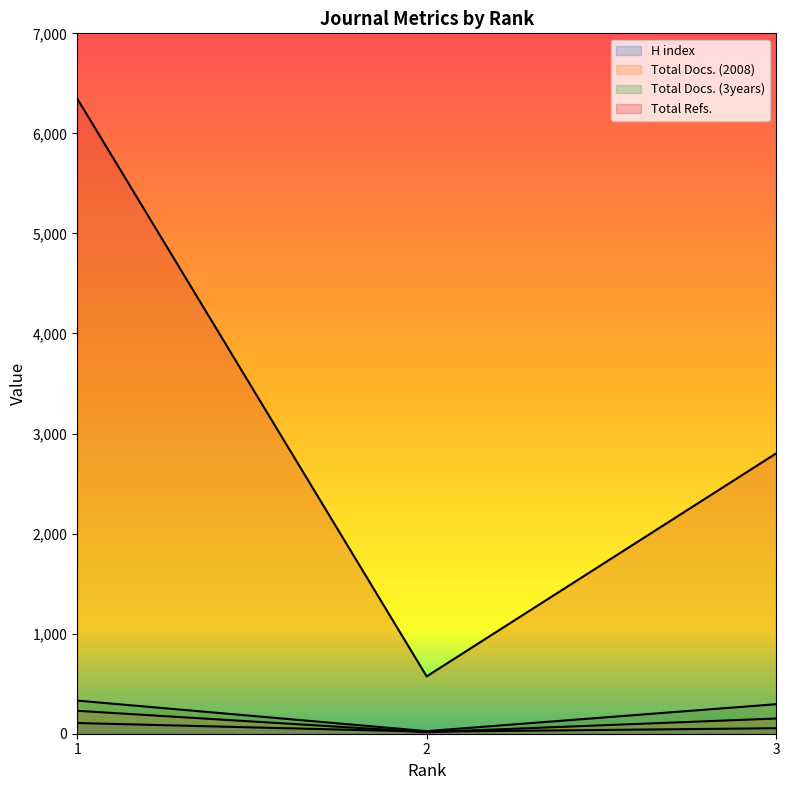

At 3, list the series in order from largest to smallest.

Total Refs., Total Docs. (3years), Total Docs. (2008), H index